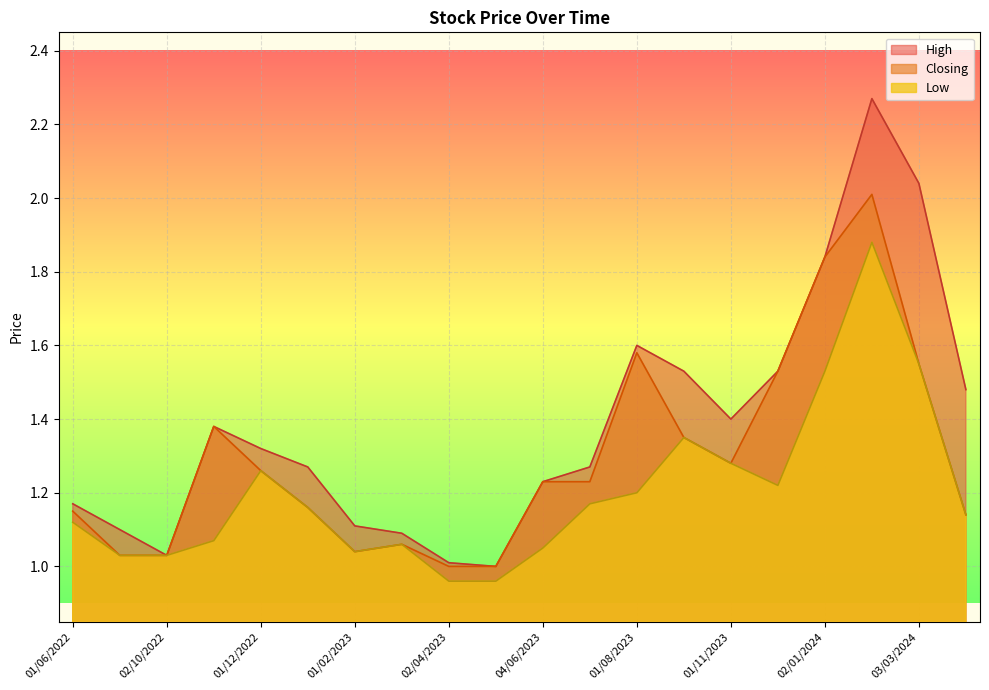

Which series has the largest total across all categories?

High